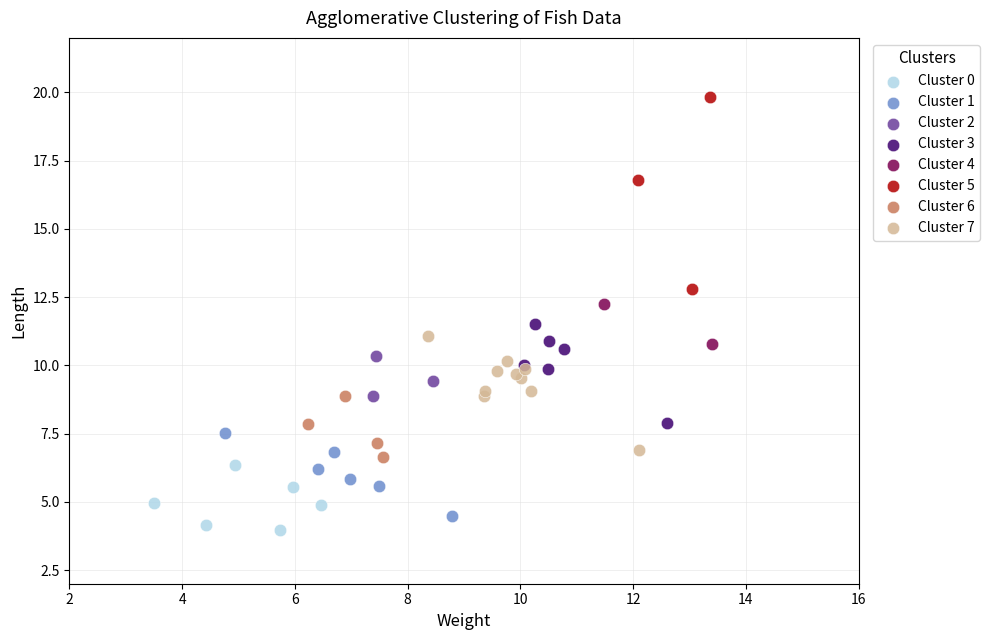

Which series reaches the minimum Y coordinate?

Cluster 0